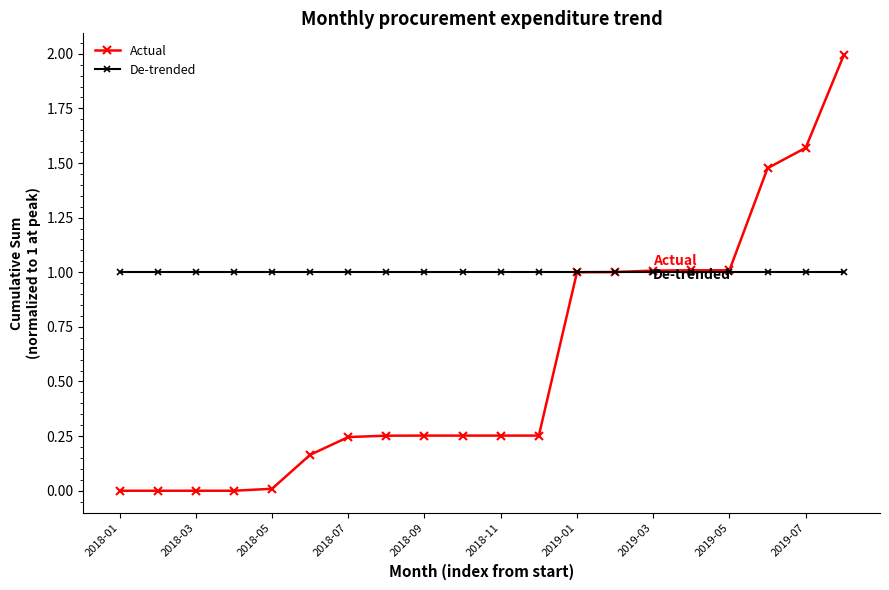

Which series has the largest total across all categories?

De-trended